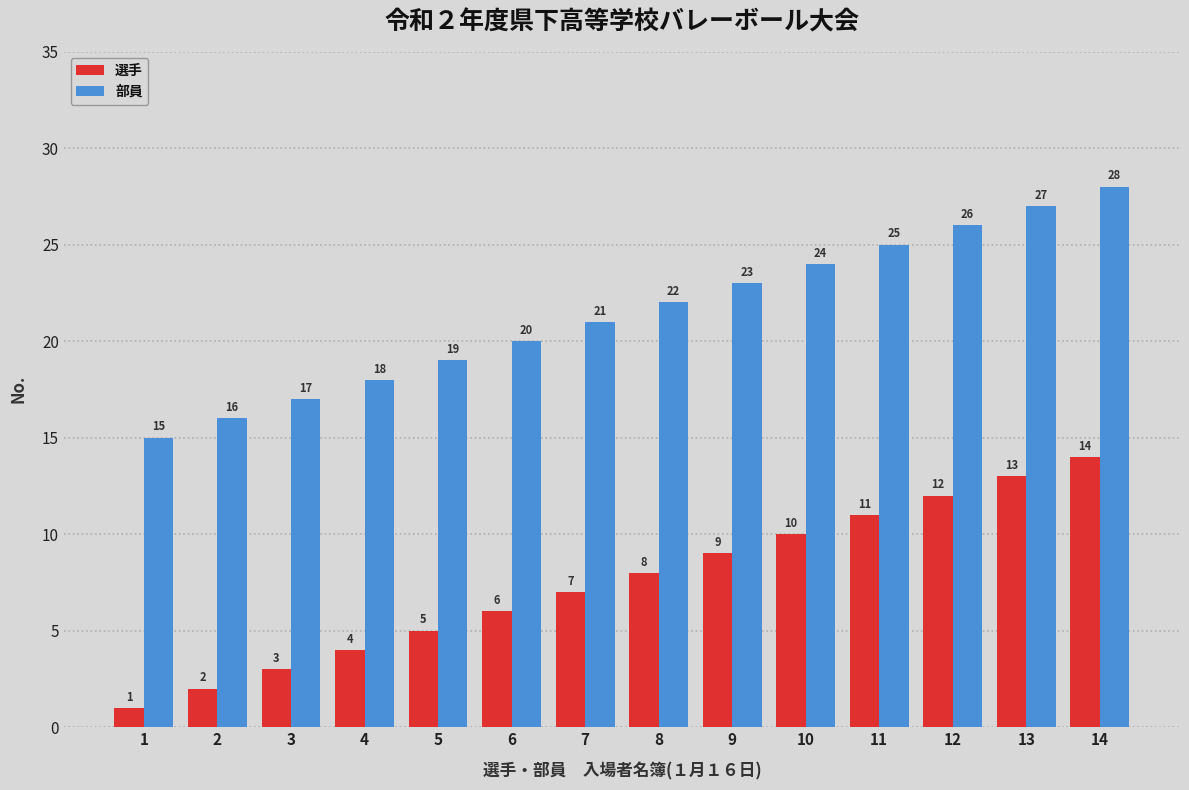

At how many categories does at least one series exceed 2?

14